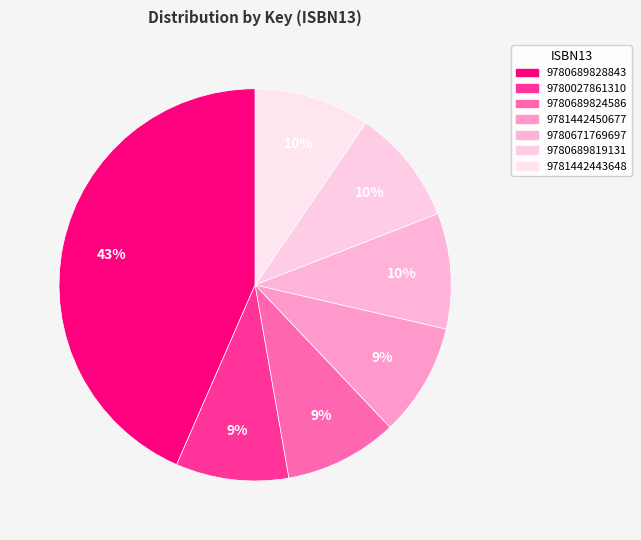

Is 9781442450677 the majority of the pie?

No